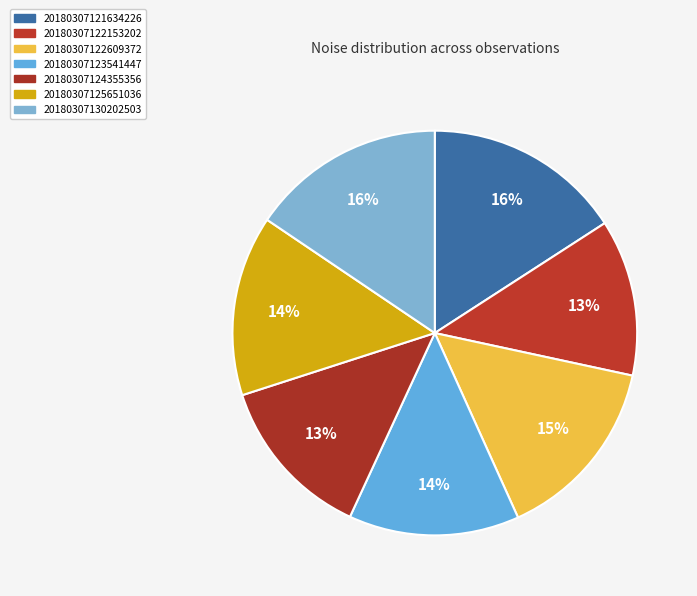

How many segments does this pie chart have?

7